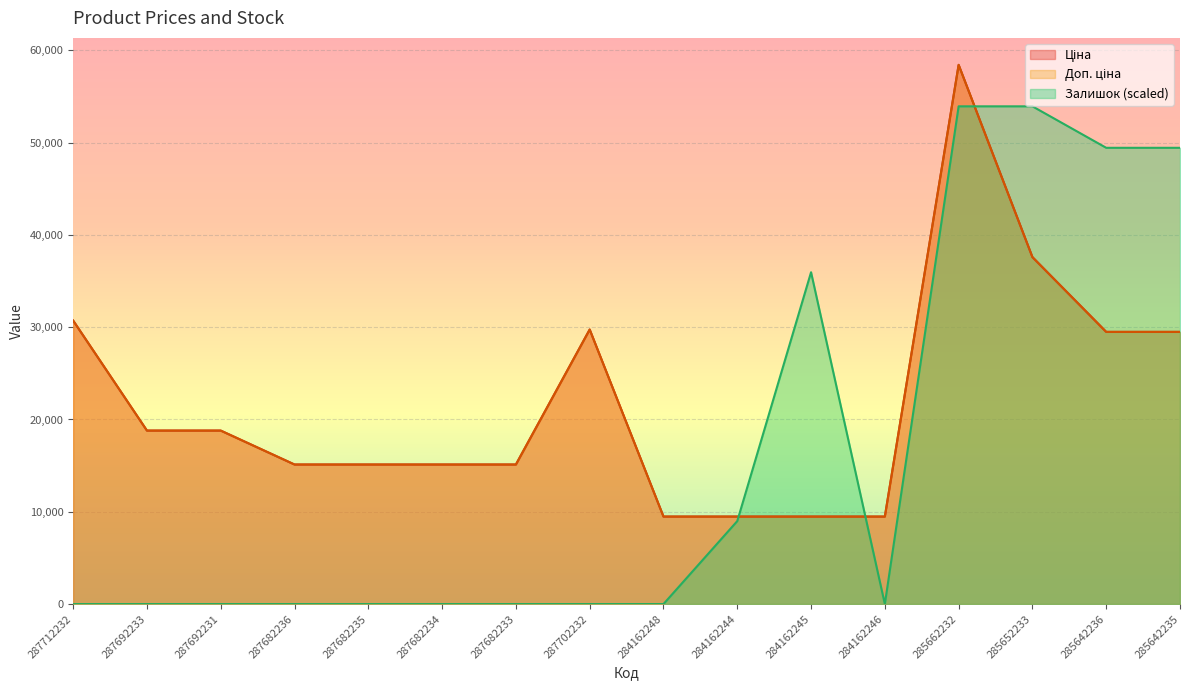

What is the label of the 12th point from the right?

287682235